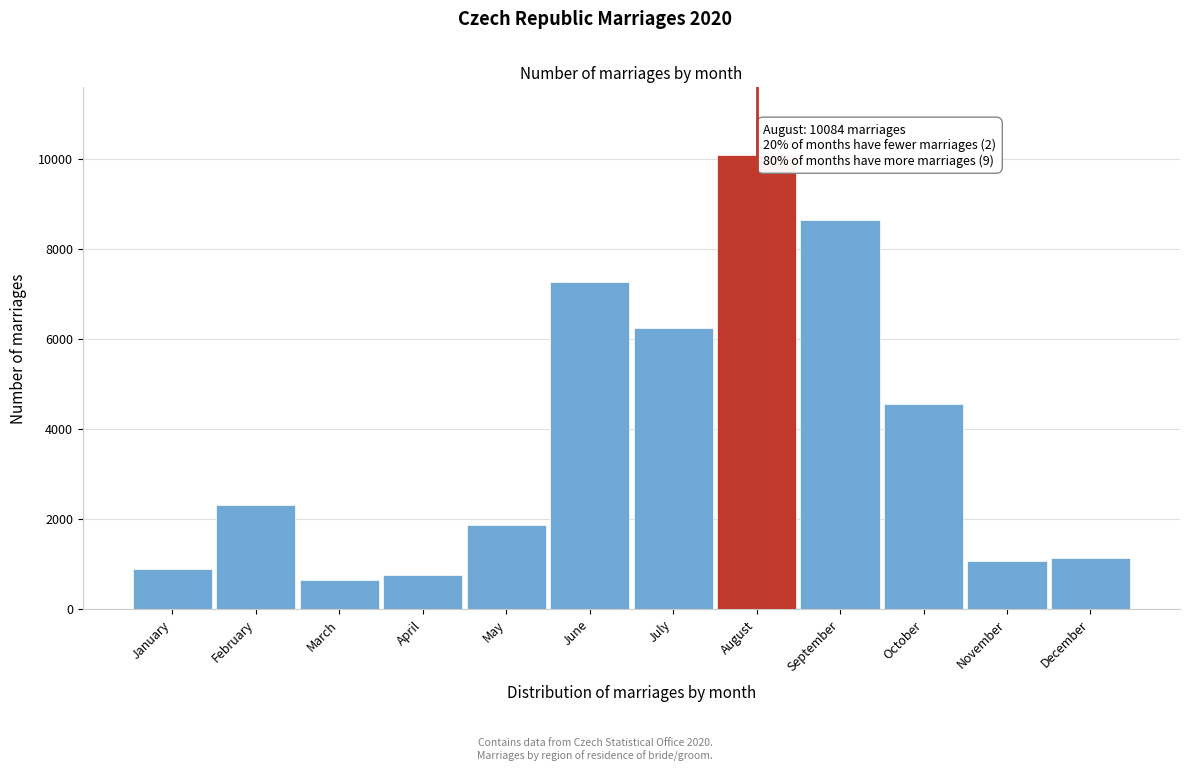

Reading right to left, transcribe all the data shown in this chart.

December=1140	November=1068	October=4561	September=8629	August=10084	July=6240	June=7253	May=1856	April=742	March=647	February=2306	January=889